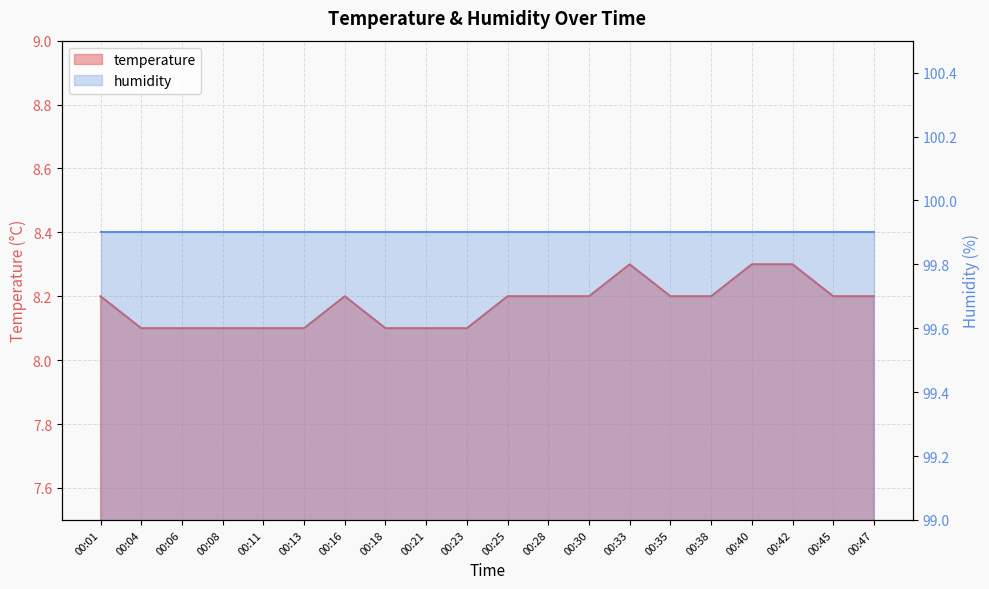

Reading left to right, list all the values displayed in this chart.

8.2	8.1	8.1	8.1	8.1	8.1	8.2	8.1	8.1	8.1	8.2	8.2	8.2	8.3	8.2	8.2	8.3	8.3	8.2	8.2